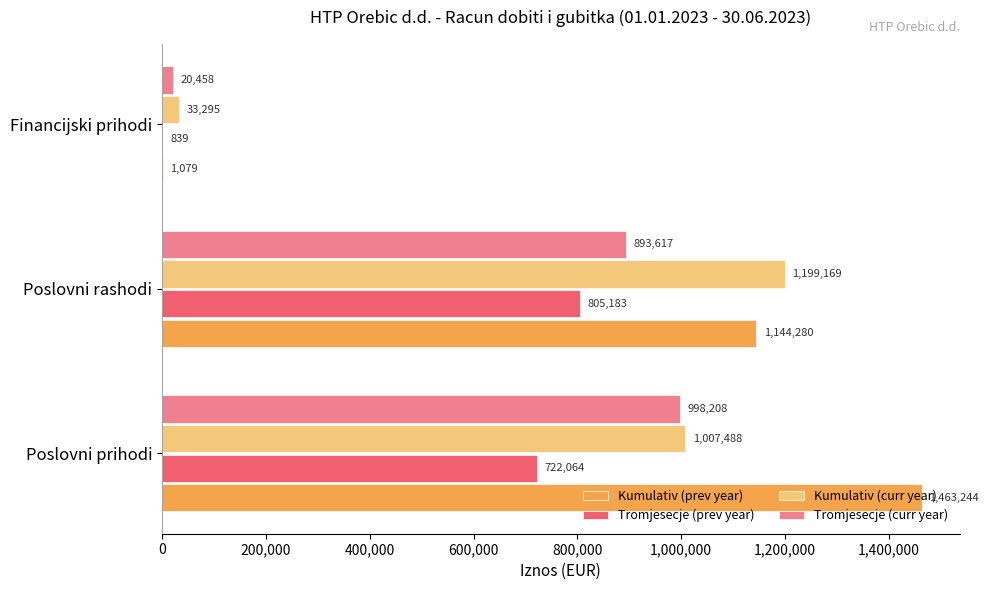

What is the approximate value of Tromjesecje (prev year) at Poslovni prihodi?

722064